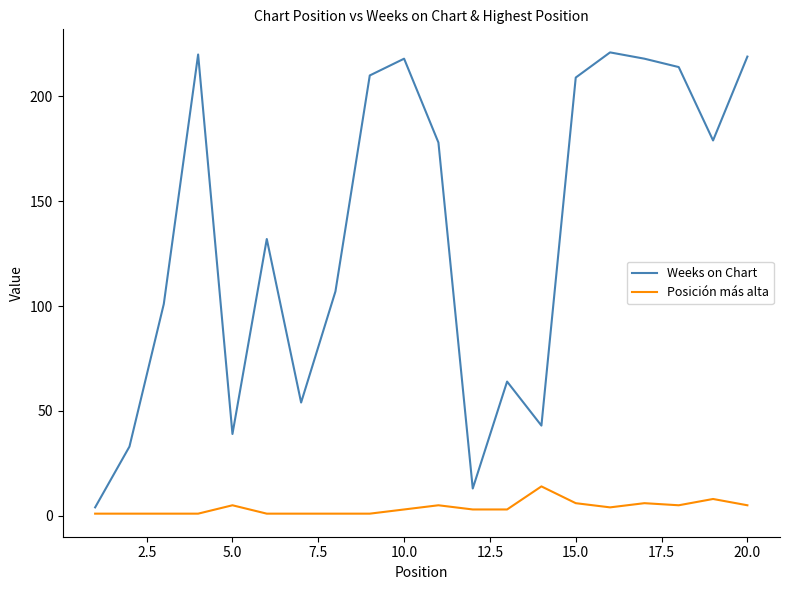

List the series in order of their peak value, highest first.

Weeks on Chart, Posición más alta